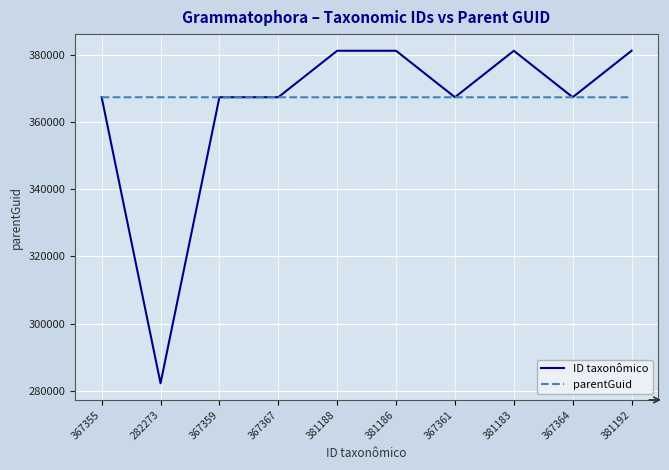

At which label is ID taxonômico closest to 331732?

367355